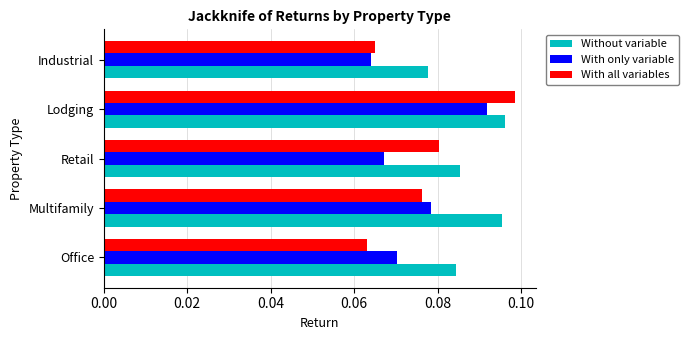

At how many categories does at least one series exceed 0?

5